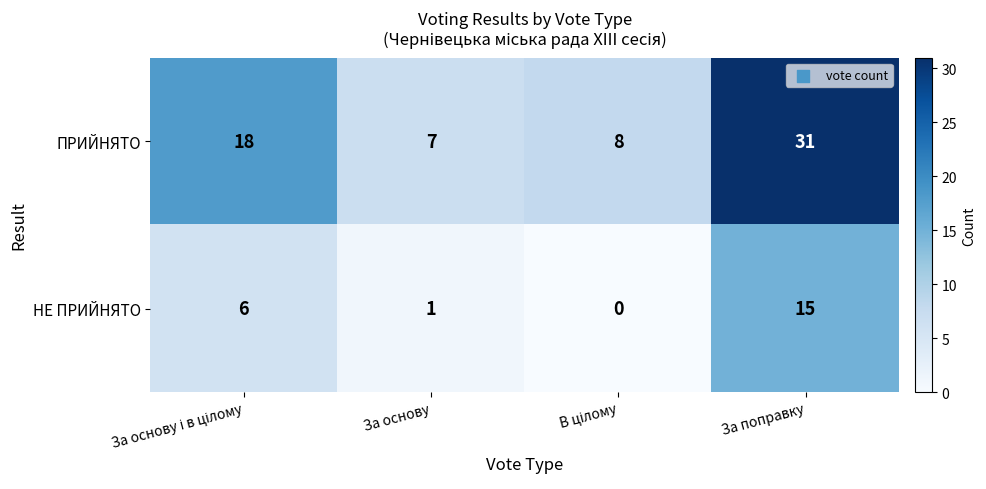

Which category has the highest value in the НЕ ПРИЙНЯТО series?

За поправку